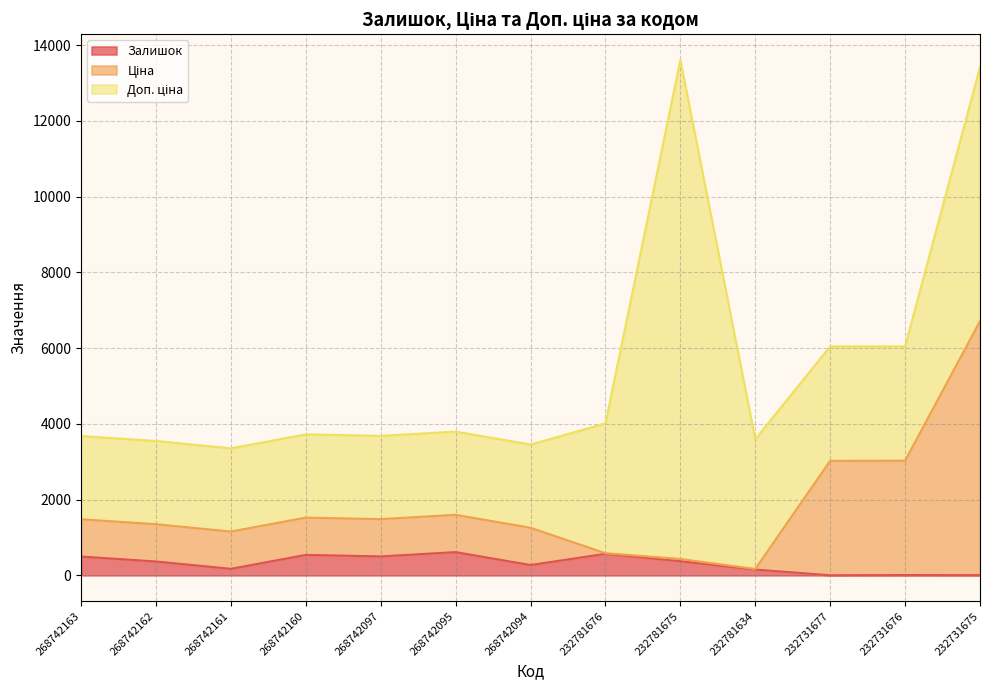

List the labels in order of Залишок value, smallest first.

232731677, 232731675, 232731676, 232781634, 268742161, 268742094, 268742162, 232781675, 268742163, 268742097, 268742160, 232781676, 268742095